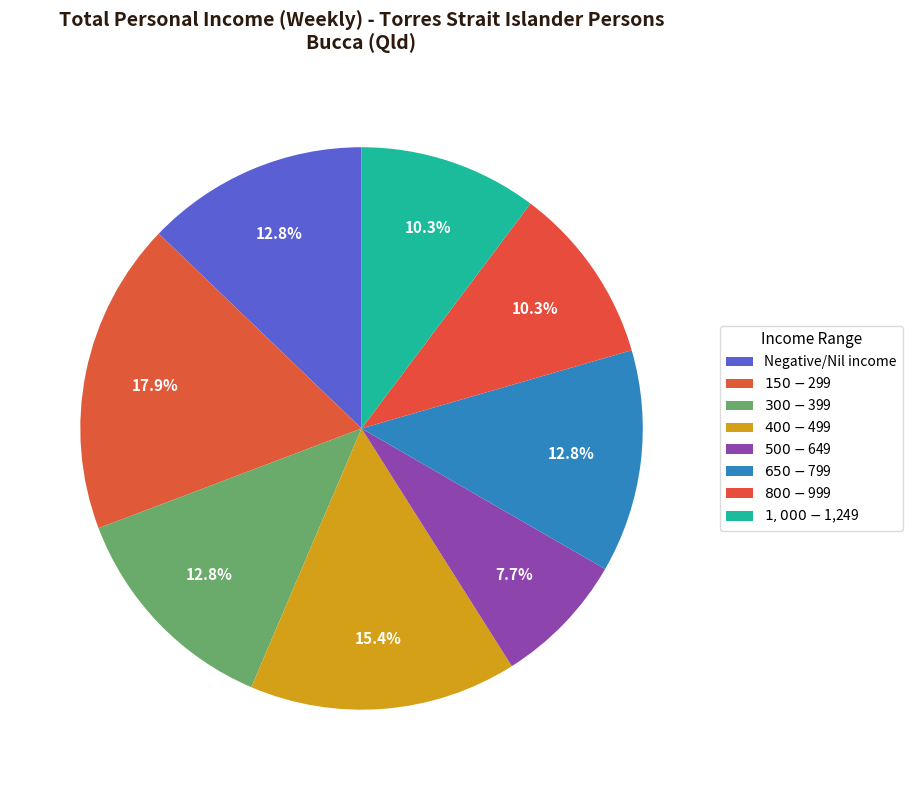

Does any single category account for the majority?

No